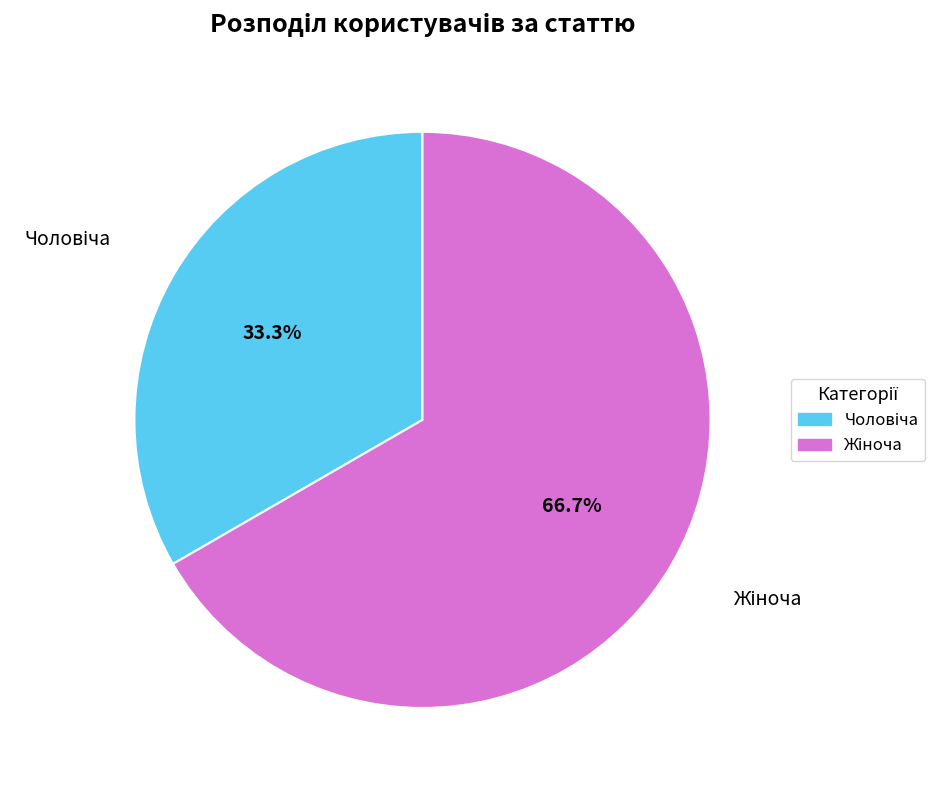

Does any single category account for the majority?

Yes